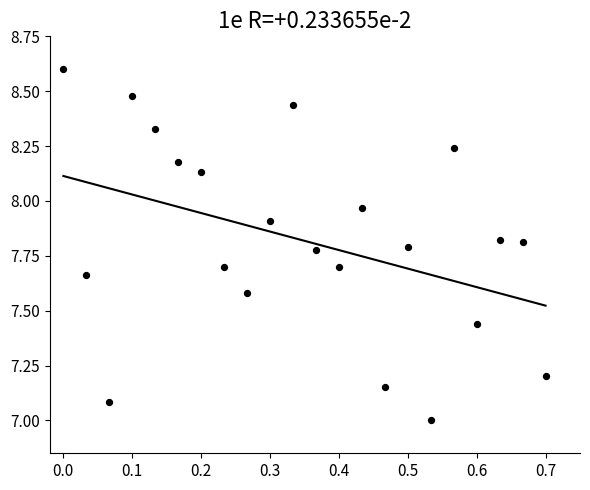

What is the range of X values (max minus min)?

0.7